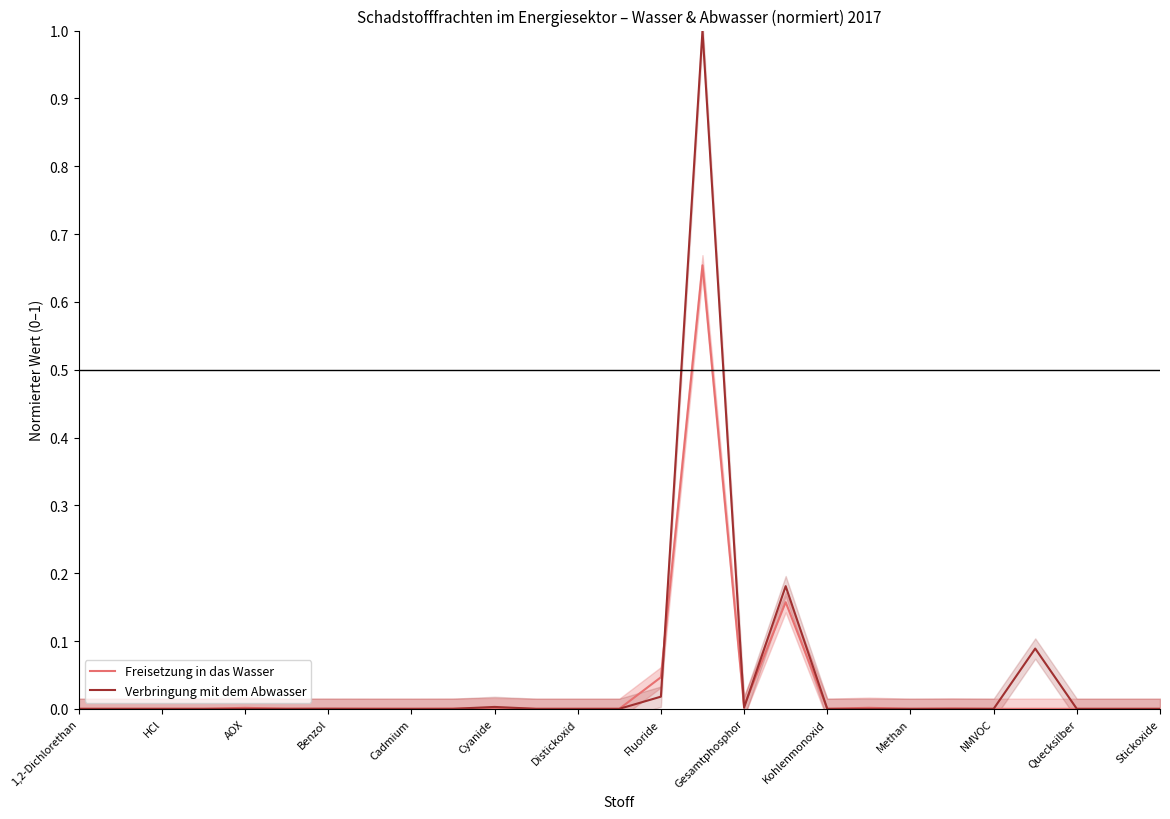

True or false: Freisetzung in das Wasser has a value of -0.3 at Kohlenmonoxid.

False